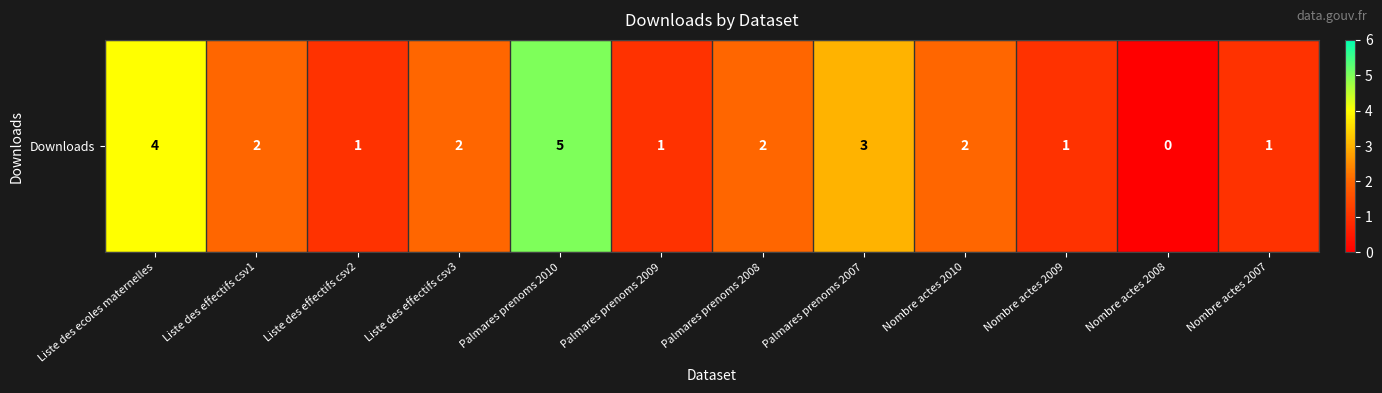

Count the values in the range 1 to 3.

9